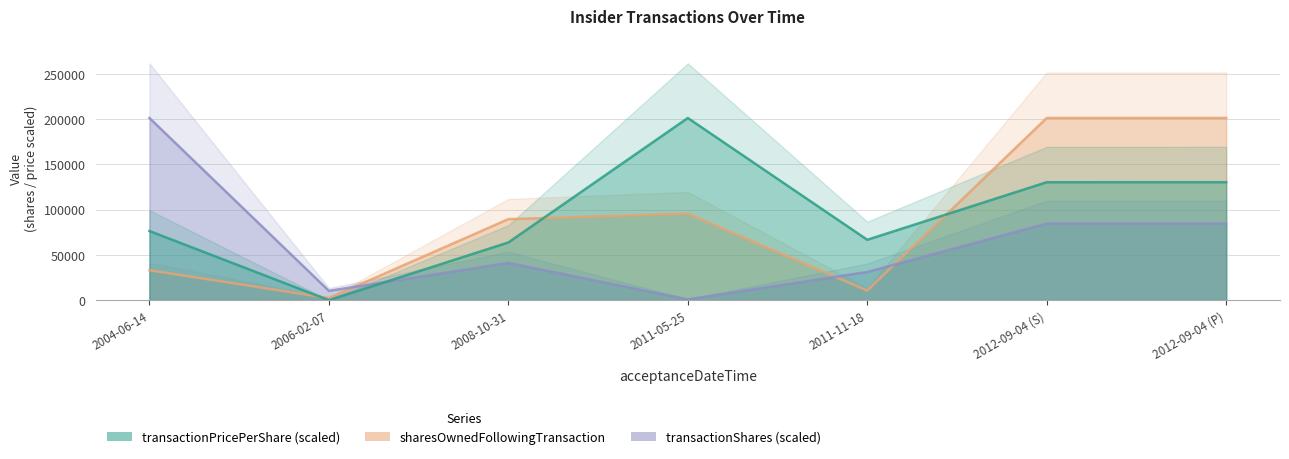

Reading left to right, extract all data points from this chart.

sharesOwnedFollowingTransaction: 32990.0	2281.0	89440.0	95579.0	10548.0	201158.0	201158.0
transactionShares (scaled): 201158.0	10260.2	41065.0	839.4	31100.7	84545.5	84545.5
transactionPricePerShare (scaled): 76360.0	0.0	63703.0	201158.0	66662.6	130237.1	130254.9